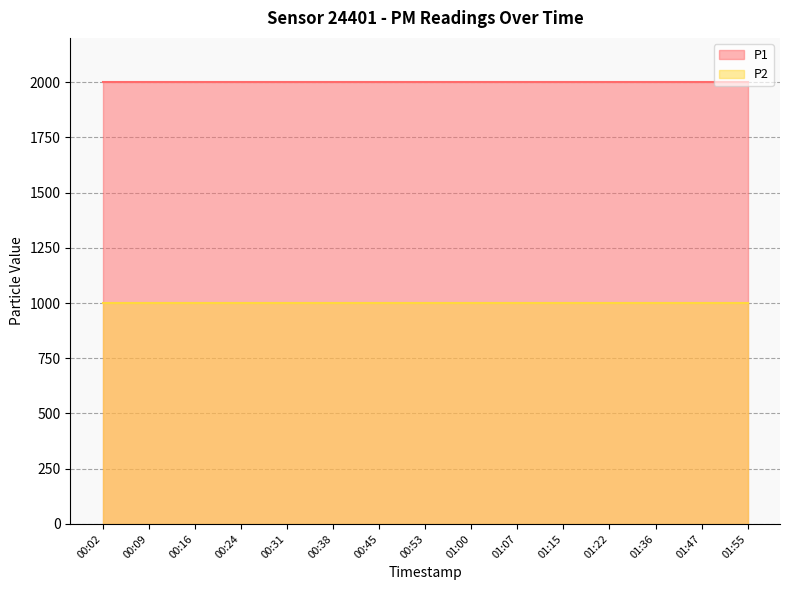

How many categories are shown in the chart?

15